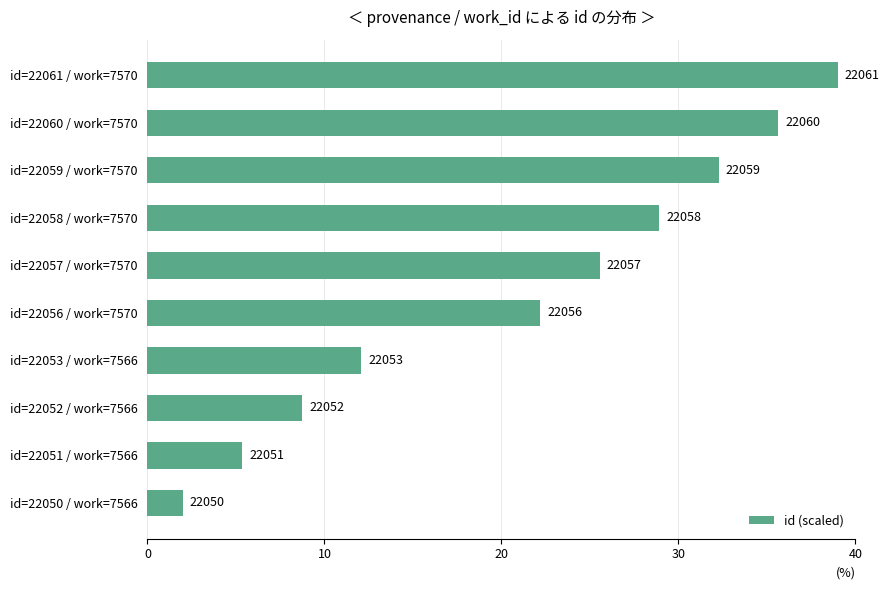

How many bars are there in total?

10